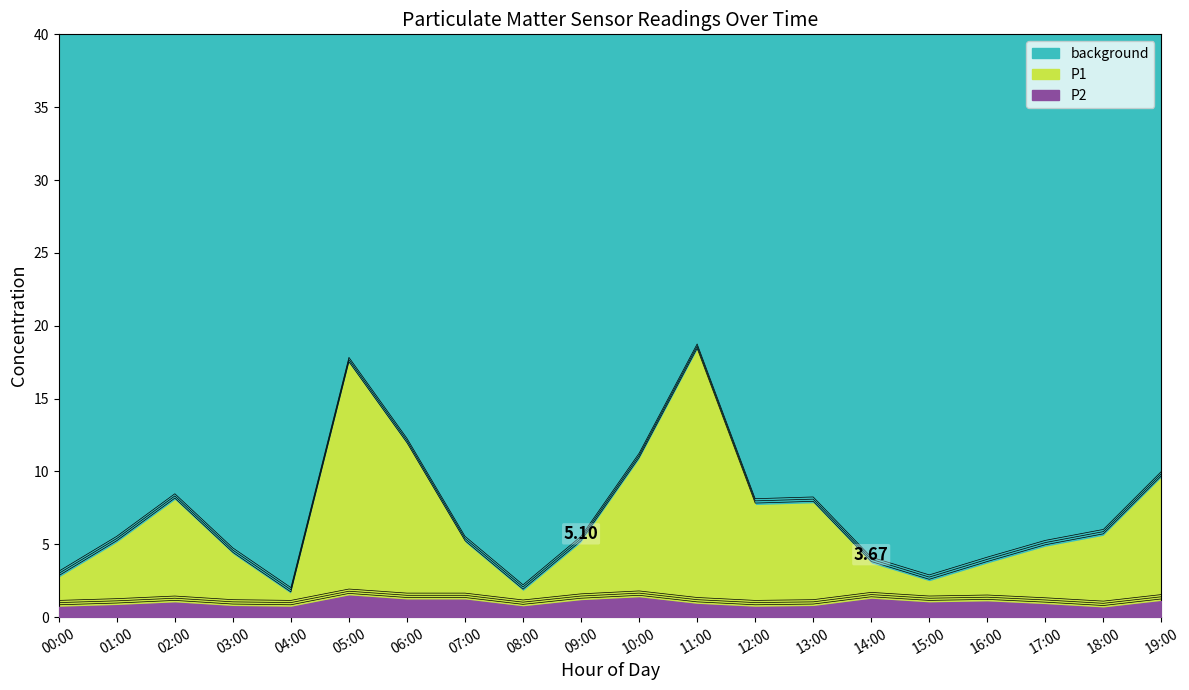

At how many categories does at least one series exceed 7?

8